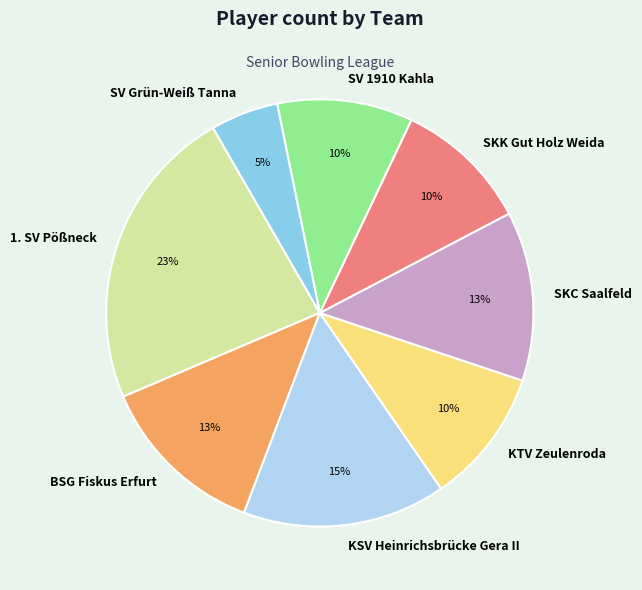

True or false: BSG Fiskus Erfurt accounts for 13% of the total.

True